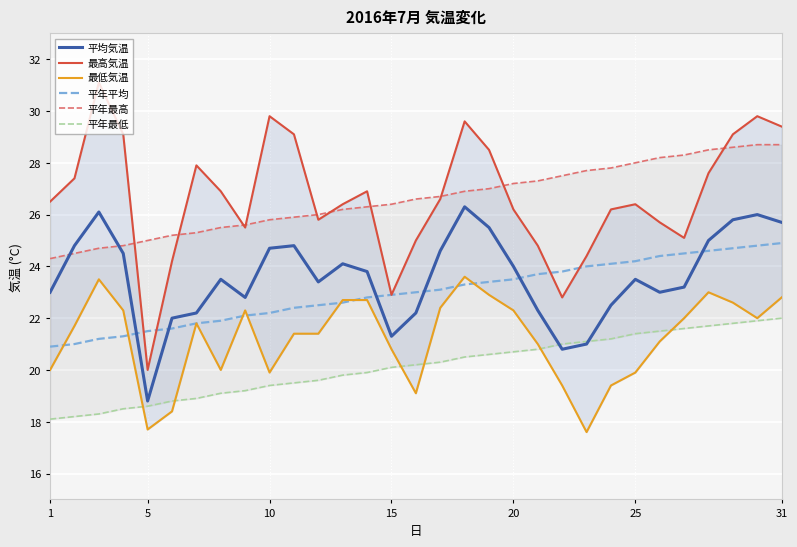

True or false: 最高気温 and 最低気温 intersect in this chart.

False